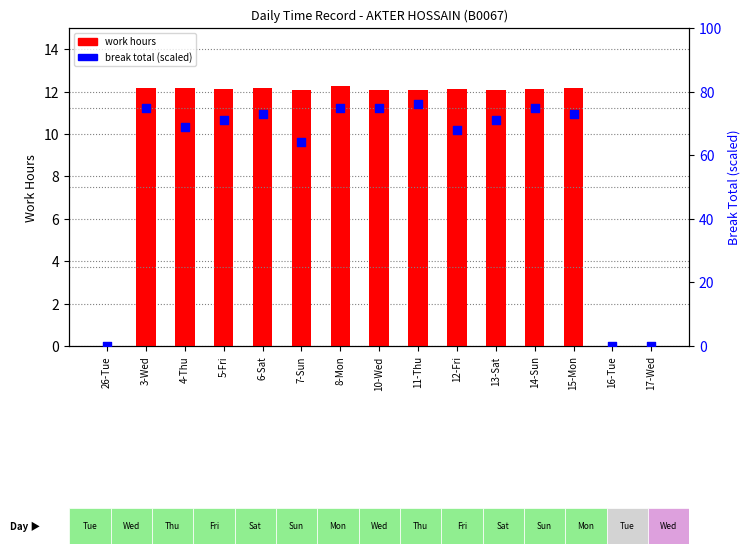

What are all the series names shown in the legend?

work hours, break total (scaled)